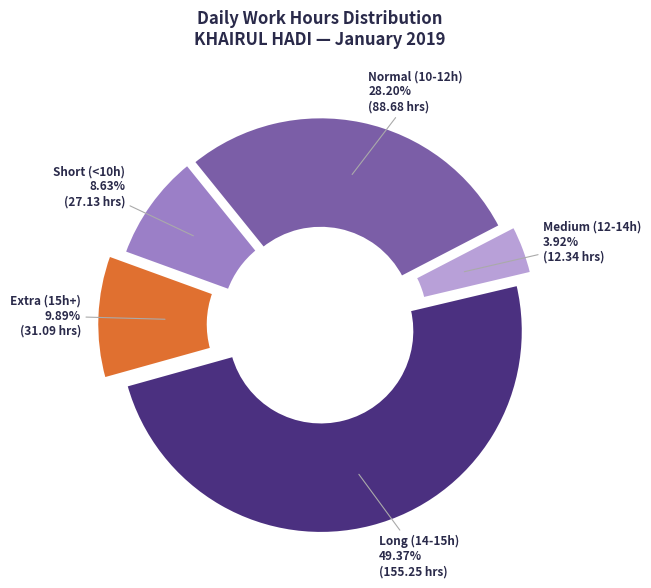

Rank the categories by value from lowest to highest.

Medium (12-14h), Short (<10h), Extra (15h+), Normal (10-12h), Long (14-15h)